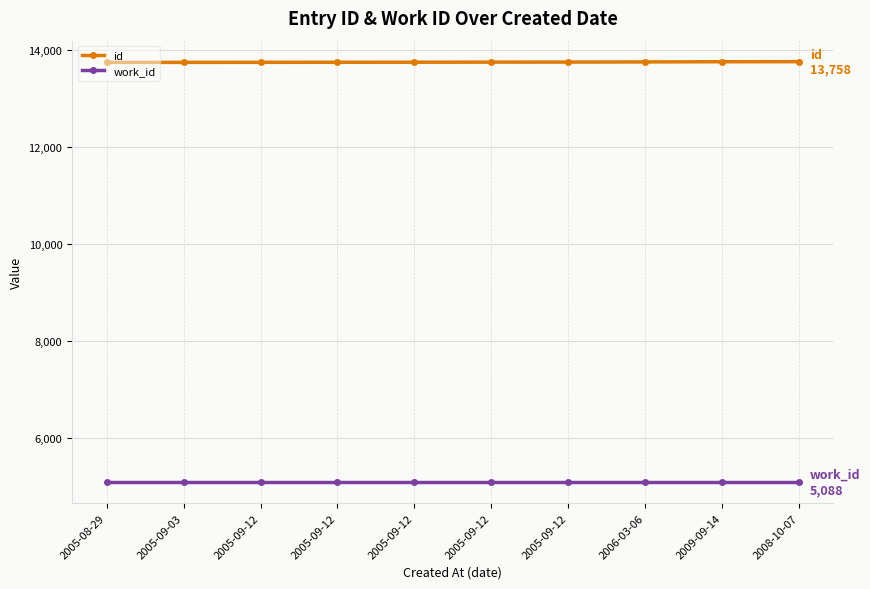

What is the sum of all id values?

137492